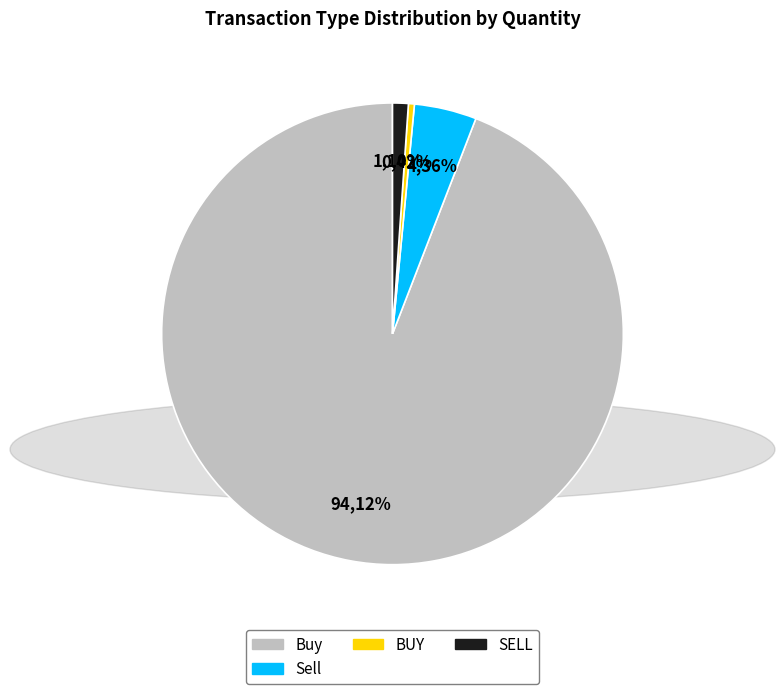

What is the largest slice in the pie chart?

Buy